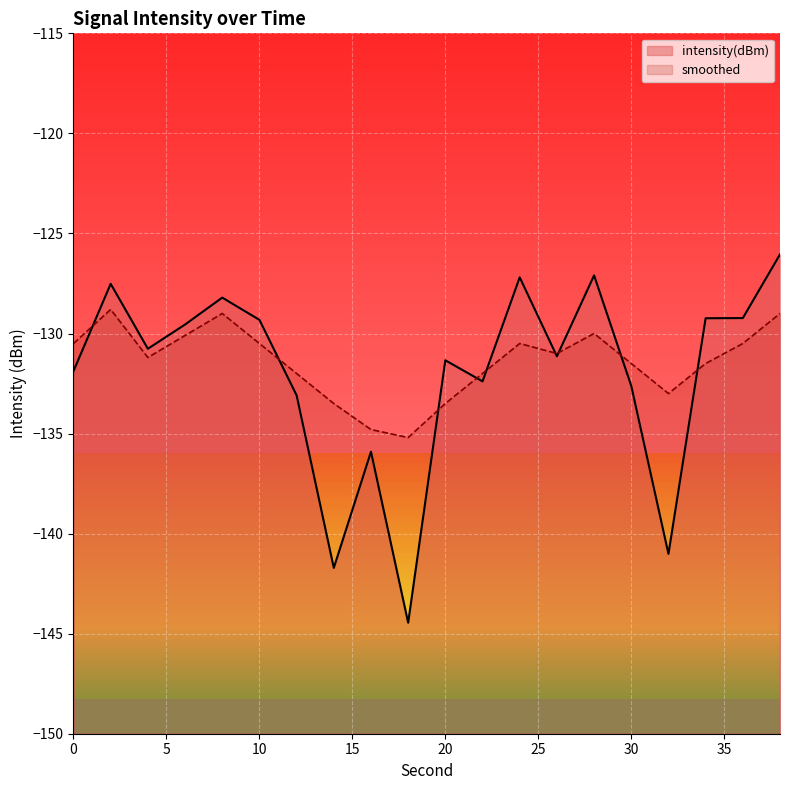

What is the value of the intensity(dBm) point at the 7th from the left?

-133.1